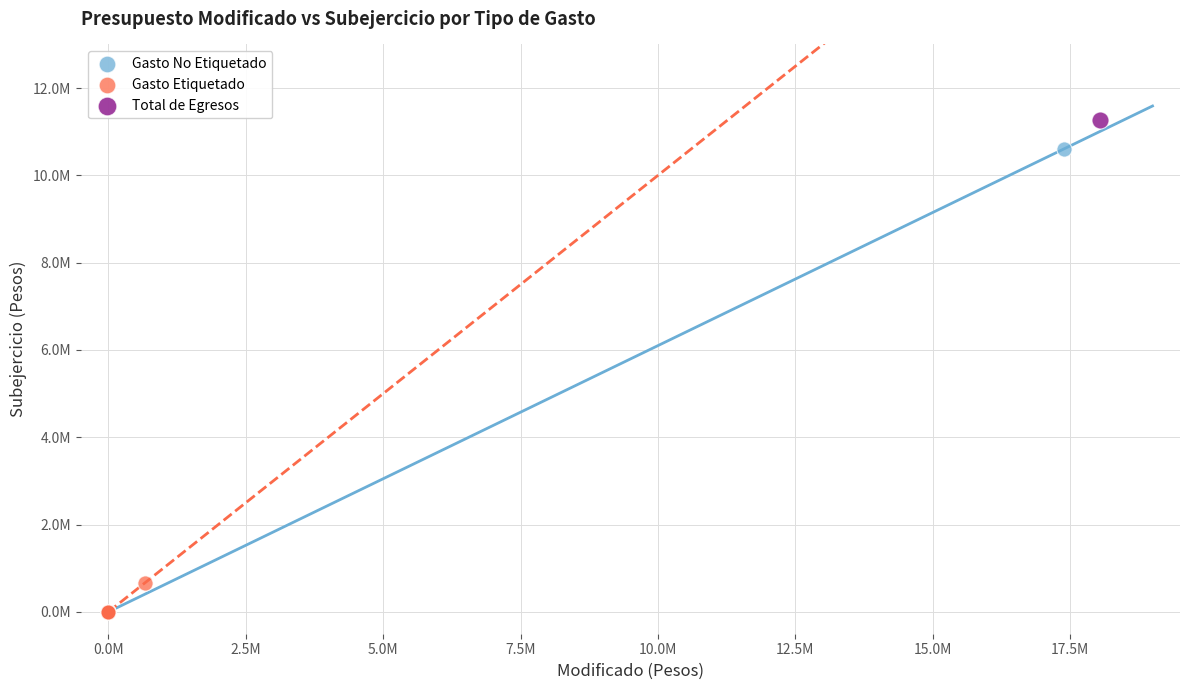

Which series reaches the maximum Y coordinate?

Total de Egresos